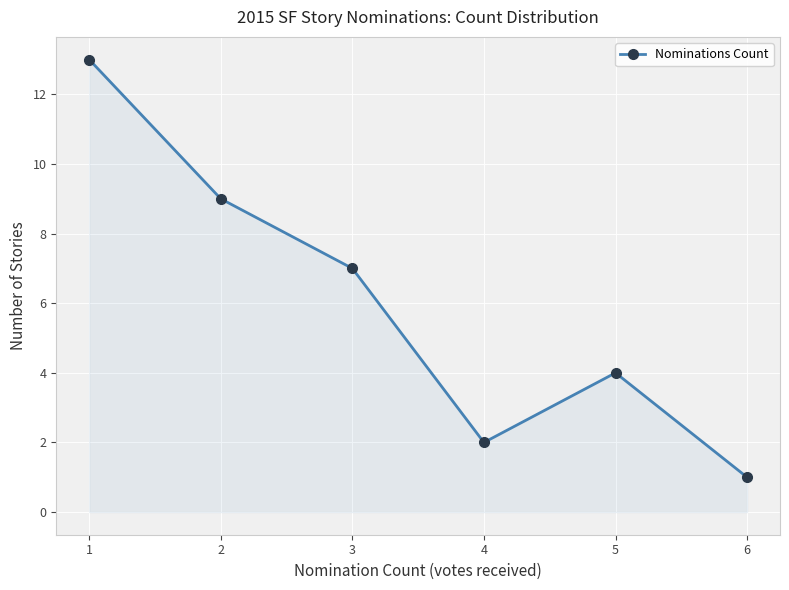

What is the difference between the maximum and minimum values?

12